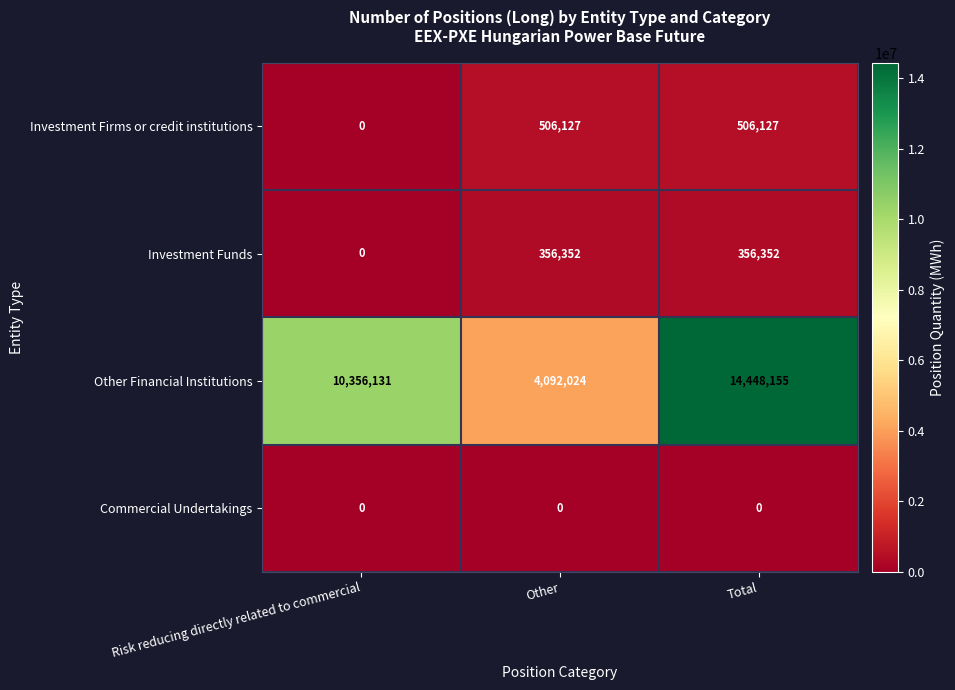

Between Risk reducing directly related to commercial and Total, which series saw the biggest shift?

Other Financial Institutions